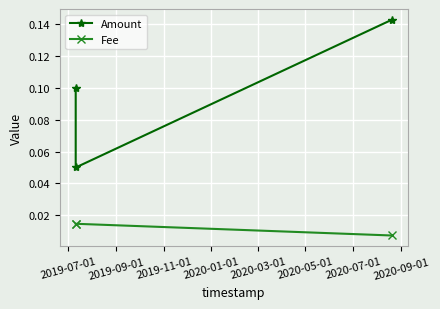

List the series in order of their peak value, lowest first.

Fee, Amount